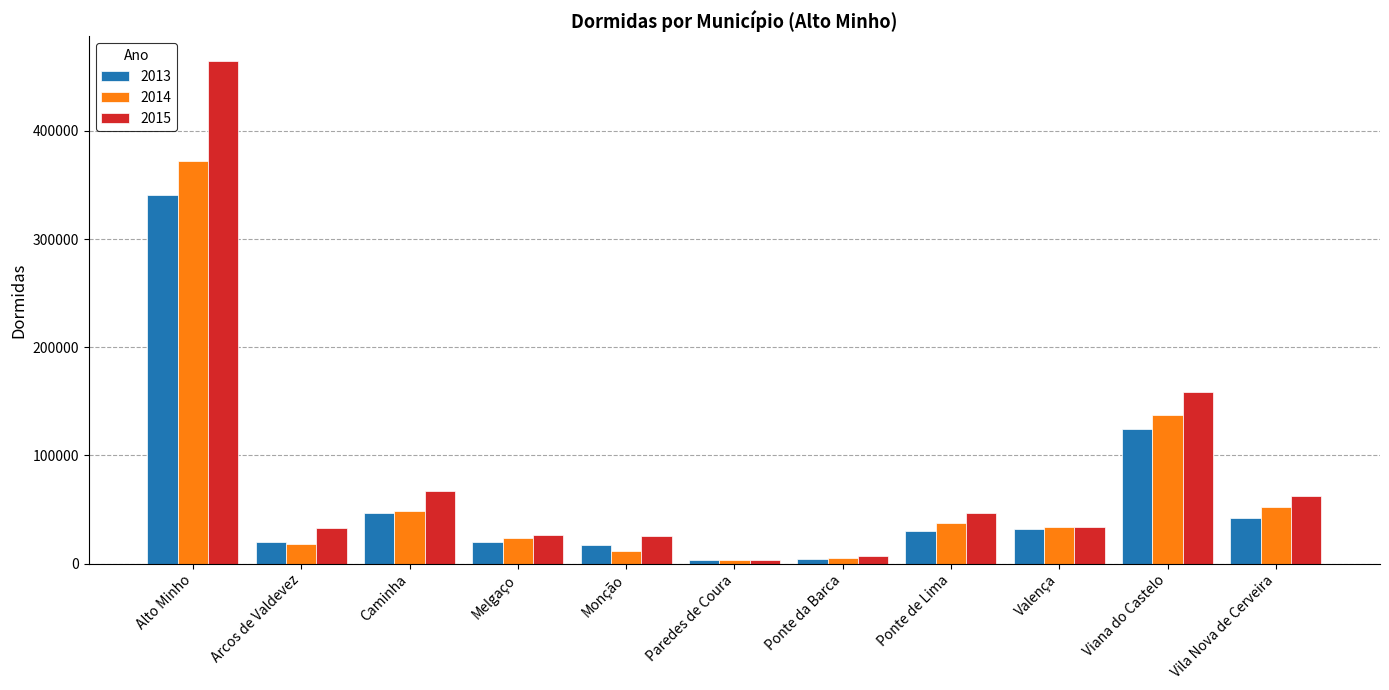

What are all the series names shown in the legend?

2013, 2014, 2015